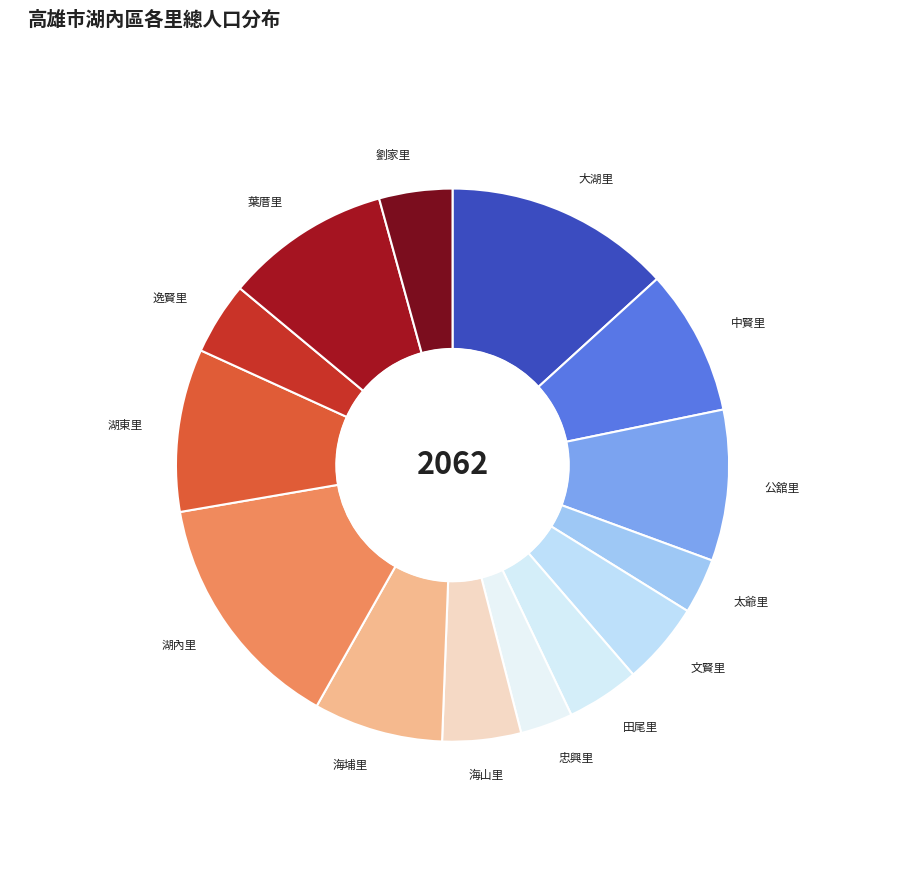

Count the number of slices in the pie.

14